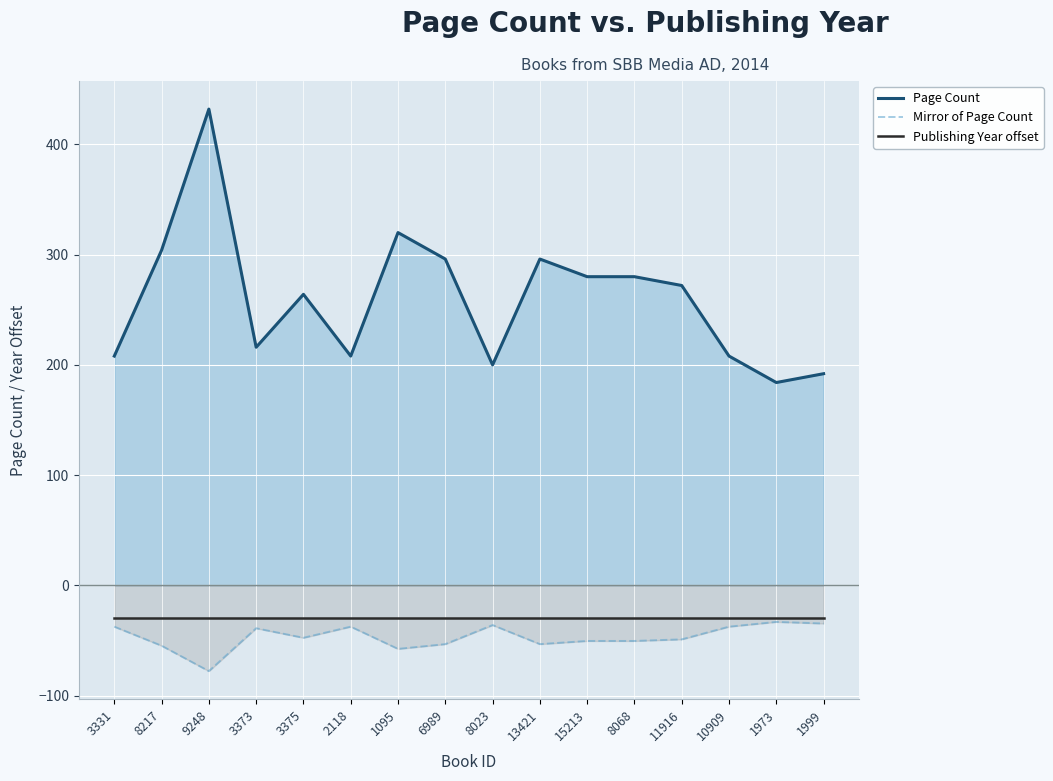

True or false: Page Count and Publishing Year offset intersect in this chart.

False